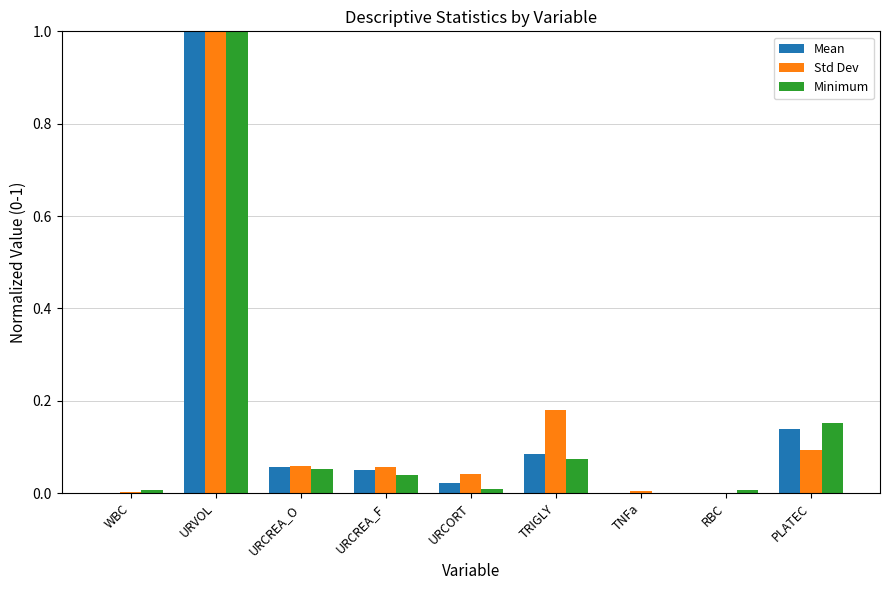

At which category is the sum across all series the highest?

URVOL